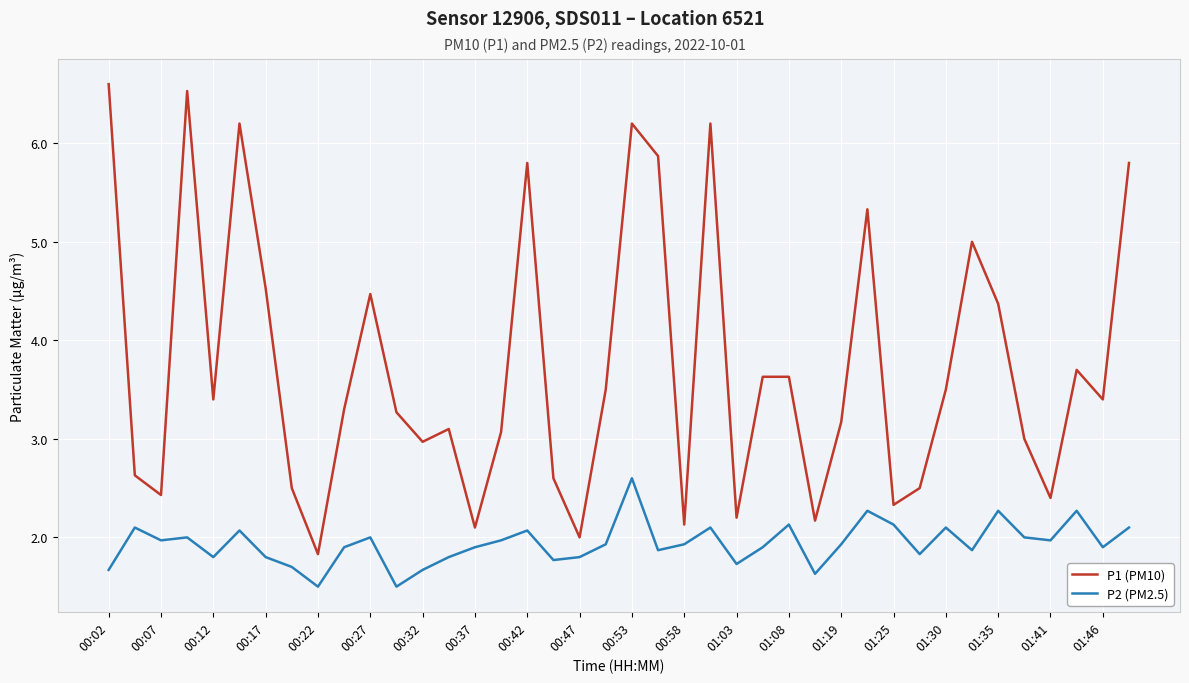

Reading left to right, extract all data points from this chart.

P1 (PM10): 6.6	2.6	2.4	6.5	3.4	6.2	4.5	2.5	1.8	3.3	4.5	3.3	3.0	3.1	2.1	3.1	5.8	2.6	2.0	3.5	6.2	5.9	2.1	6.2	2.2	3.6	3.6	2.2	3.2	5.3	2.3	2.5	3.5	5.0	4.4	3.0	2.4	3.7	3.4	5.8
P2 (PM2.5): 1.7	2.1	2.0	2.0	1.8	2.1	1.8	1.7	1.5	1.9	2.0	1.5	1.7	1.8	1.9	2.0	2.1	1.8	1.8	1.9	2.6	1.9	1.9	2.1	1.7	1.9	2.1	1.6	1.9	2.3	2.1	1.8	2.1	1.9	2.3	2.0	2.0	2.3	1.9	2.1